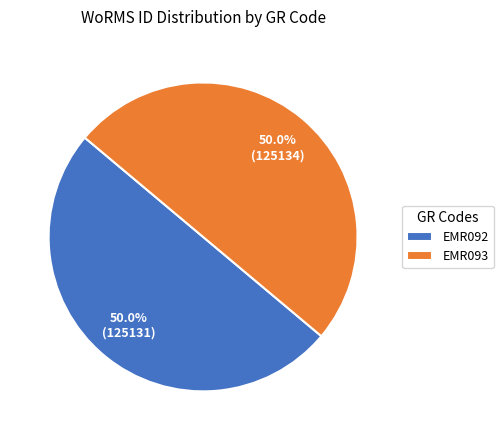

What is the ratio of the value at EMR092 to the value at EMR093?

1.0